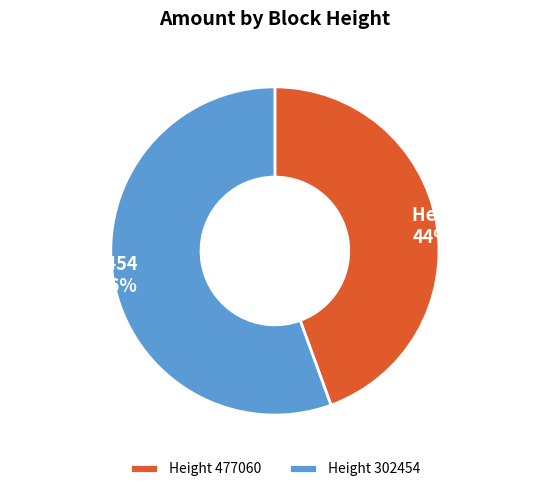

Do Height 302454 and Height 477060 together represent more than half of the pie?

Yes